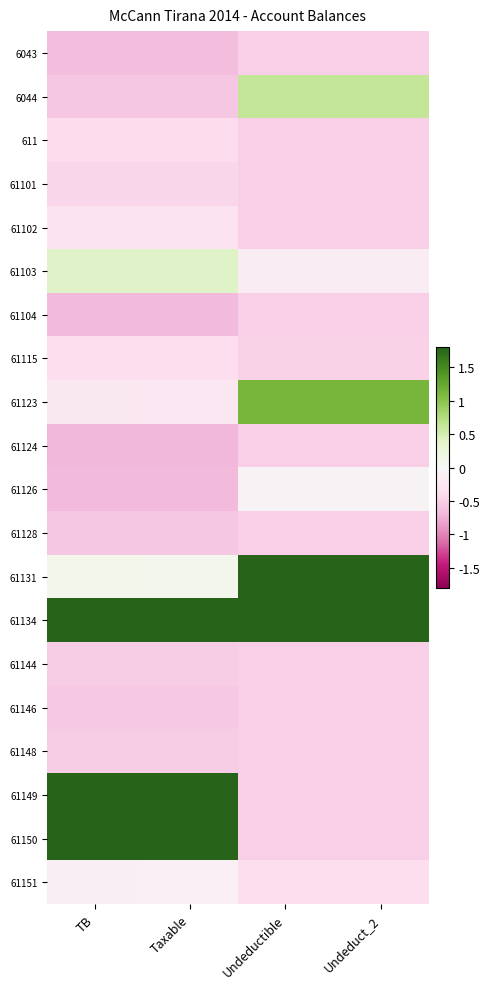

Reading left to right, transcribe all the data shown in this chart.

6043: TB=-0.6	Taxable=-0.6	Undeductible=-0.5	Undeduct_2=-0.5
6044: TB=-0.6	Taxable=-0.6	Undeductible=0.6	Undeduct_2=0.6
611: TB=-0.4	Taxable=-0.4	Undeductible=-0.5	Undeduct_2=-0.5
61101: TB=-0.4	Taxable=-0.4	Undeductible=-0.5	Undeduct_2=-0.5
61102: TB=-0.3	Taxable=-0.3	Undeductible=-0.5	Undeduct_2=-0.5
61103: TB=0.4	Taxable=0.4	Undeductible=-0.2	Undeduct_2=-0.2
61104: TB=-0.7	Taxable=-0.7	Undeductible=-0.5	Undeduct_2=-0.5
61115: TB=-0.4	Taxable=-0.4	Undeductible=-0.5	Undeduct_2=-0.5
61123: TB=-0.2	Taxable=-0.2	Undeductible=1.1	Undeduct_2=1.1
61124: TB=-0.7	Taxable=-0.7	Undeductible=-0.5	Undeduct_2=-0.5
61126: TB=-0.7	Taxable=-0.7	Undeductible=-0.0	Undeduct_2=-0.0
61128: TB=-0.6	Taxable=-0.6	Undeductible=-0.5	Undeduct_2=-0.5
61131: TB=0.1	Taxable=0.1	Undeductible=1.8	Undeduct_2=1.8
61134: TB=1.8	Taxable=1.8	Undeductible=1.8	Undeduct_2=1.8
61144: TB=-0.5	Taxable=-0.5	Undeductible=-0.5	Undeduct_2=-0.5
61146: TB=-0.6	Taxable=-0.6	Undeductible=-0.5	Undeduct_2=-0.5
61148: TB=-0.5	Taxable=-0.5	Undeductible=-0.5	Undeduct_2=-0.5
61149: TB=1.8	Taxable=1.8	Undeductible=-0.5	Undeduct_2=-0.5
61150: TB=1.8	Taxable=1.8	Undeductible=-0.5	Undeduct_2=-0.5
61151: TB=-0.1	Taxable=-0.1	Undeductible=-0.4	Undeduct_2=-0.4